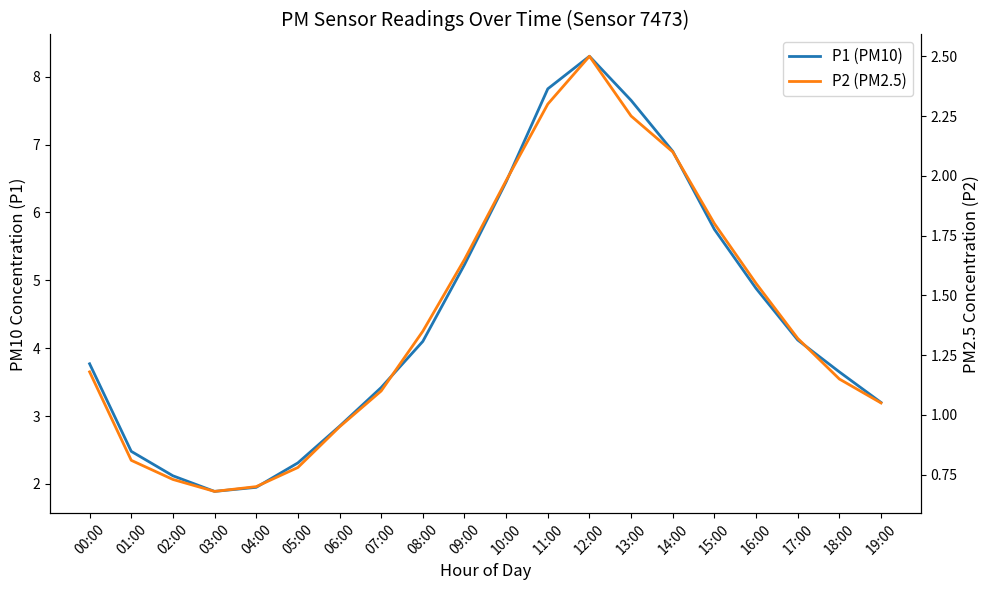

At how many categories does at least one series exceed 2?

18